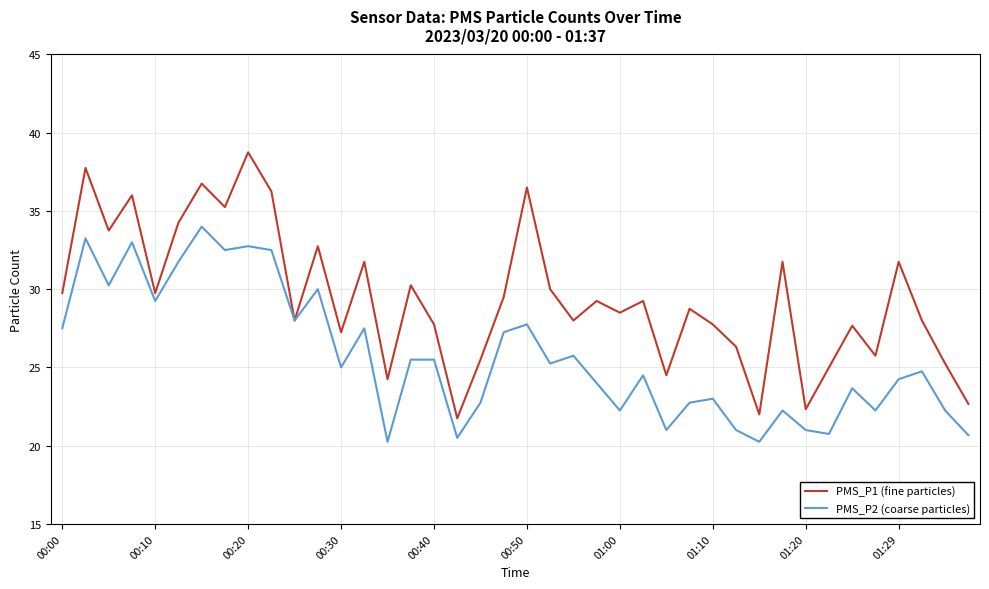

Rank the series by their maximum value, from lowest to highest.

PMS_P2 (coarse particles), PMS_P1 (fine particles)